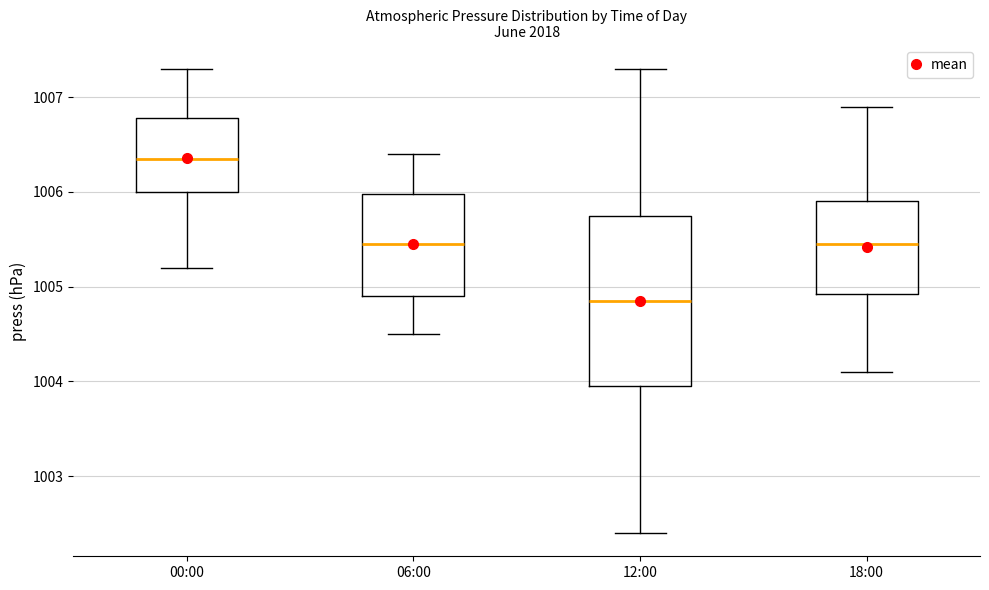

Where is the lower edge of the box for 12:00 on the y-axis? The values are not printed on the chart, so give them approximately, as read against the axis.

1004.0